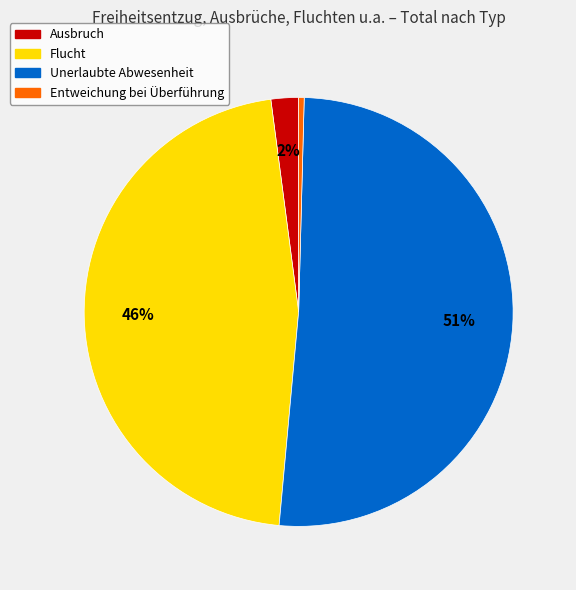

Do Unerlaubte Abwesenheit and Flucht together represent more than half of the pie?

Yes